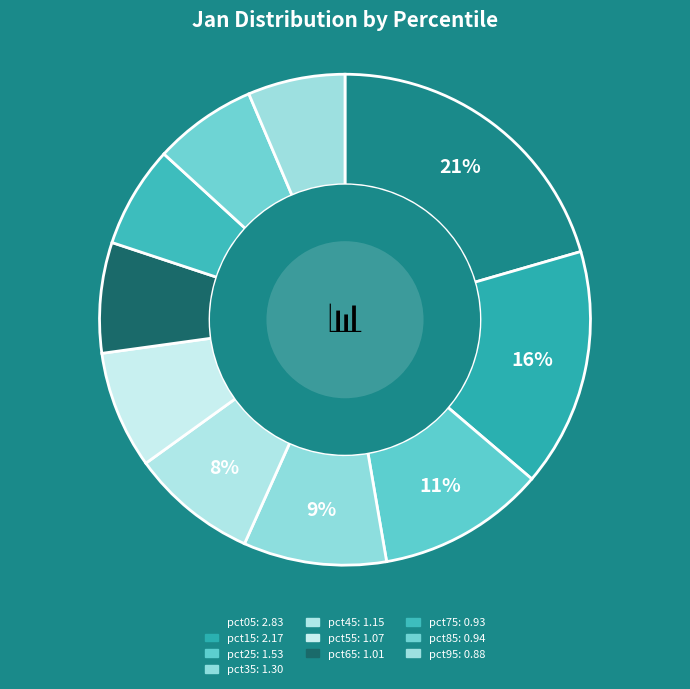

Count the number of slices in the pie.

10